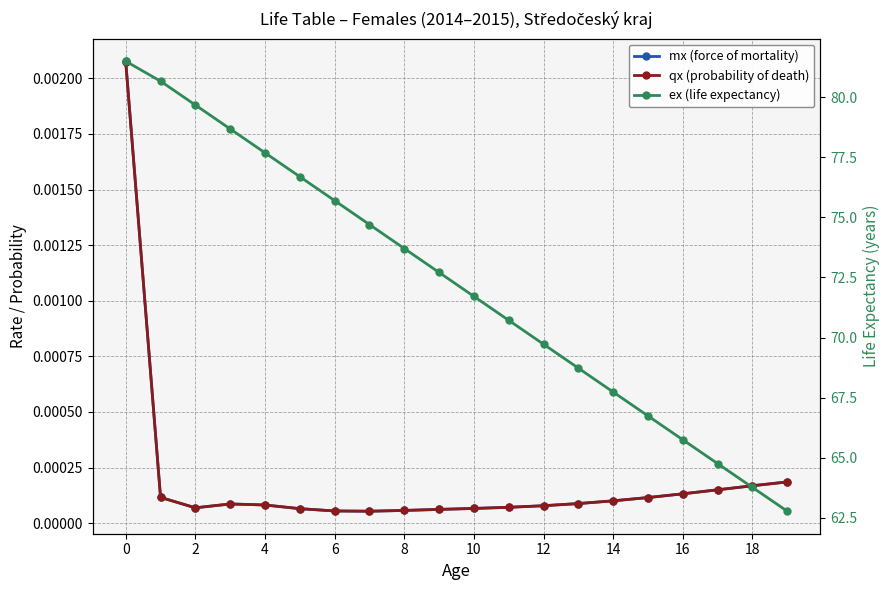

How many lines are shown in the chart?

3